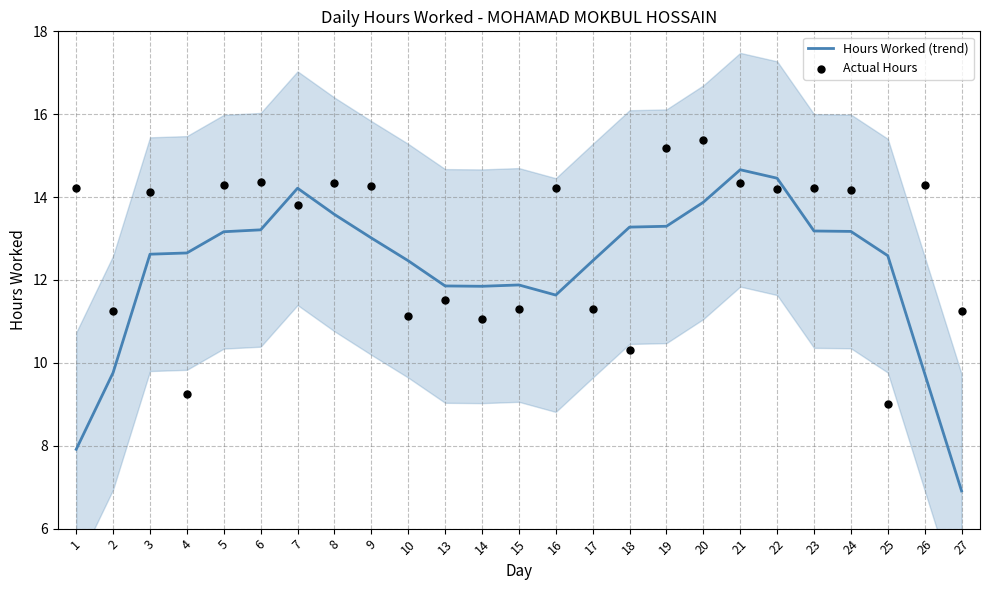

At which category is the sum across all series the highest?

20